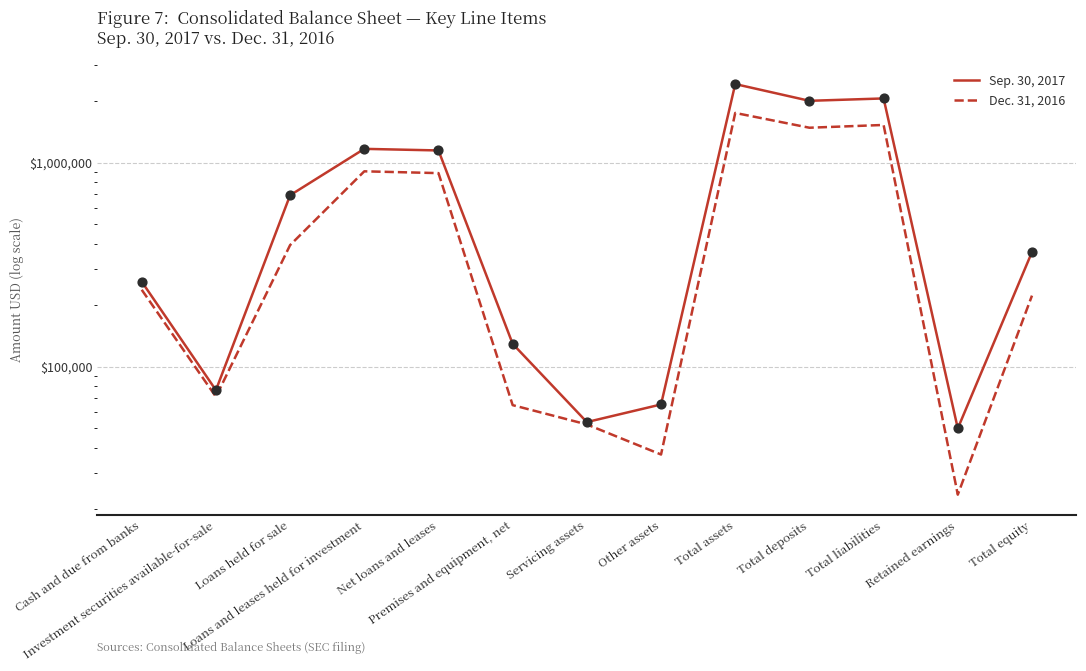

Which series has the widest spread of Y values?

Sep. 30, 2017